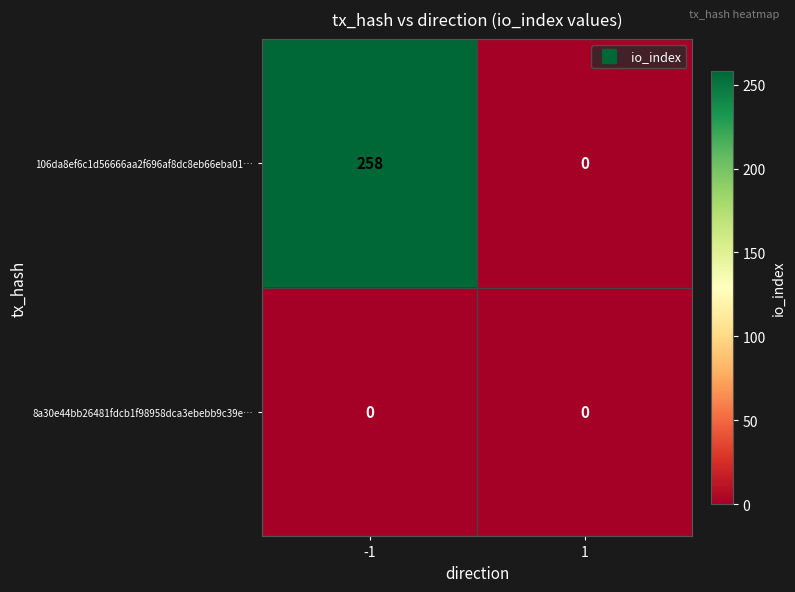

Rank the series by their maximum value, from highest to lowest.

106da8ef6c1d56666aa2f696af8dc8eb66eba01…, 8a30e44bb26481fdcb1f98958dca3ebebb9c39e…